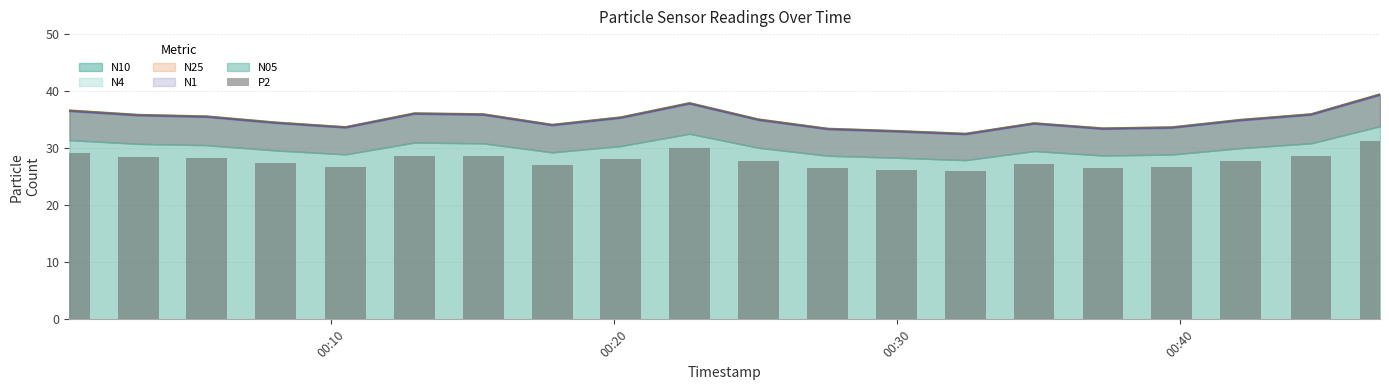

Reading right to left, transcribe all the data shown in this chart.

31.3	28.6	27.8	26.8	26.6	27.3	25.9	26.2	26.6	27.8	30.1	28.1	27.1	28.6	28.7	26.8	27.4	28.3	28.5	29.1